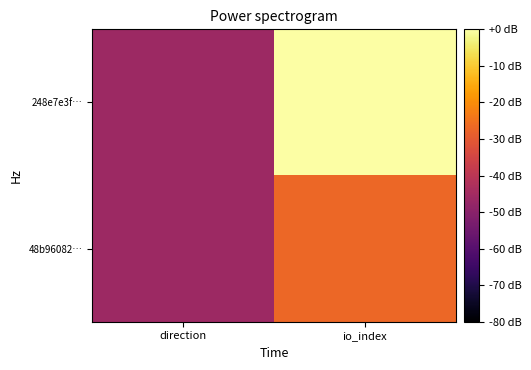

Reading left to right, what are all the values shown in this chart?

248e7e3f…: direction=-46.2	io_index=0.0
48b96082…: direction=-46.2	io_index=-27.1